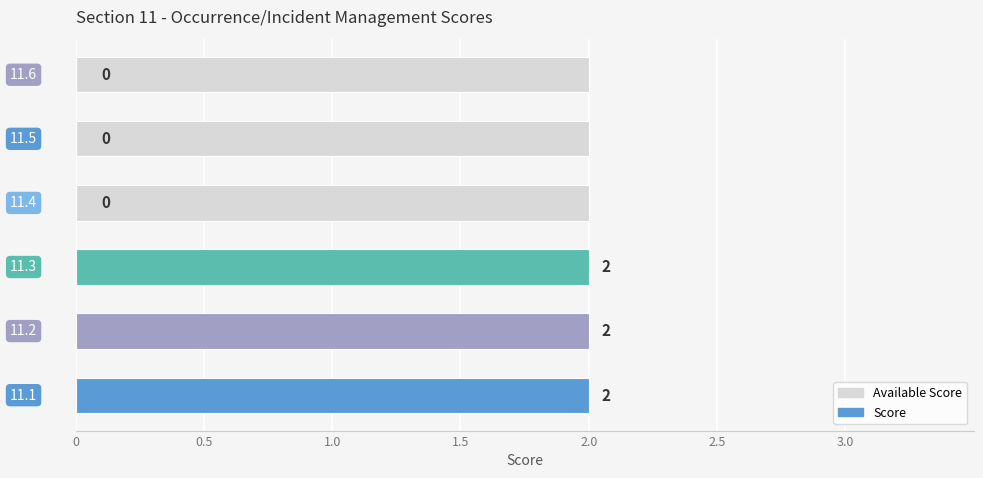

What are all the series names shown in the legend?

Available Score, Score